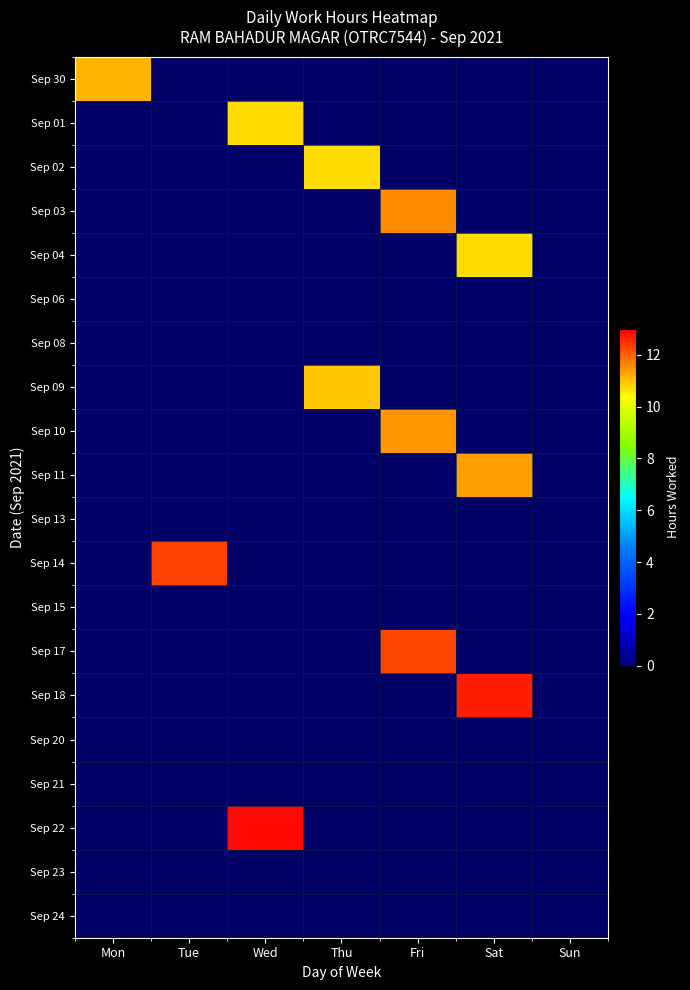

Rank the series by their maximum value, from highest to lowest.

Sep 22, Sep 18, Sep 14, Sep 17, Sep 03, Sep 10, Sep 11, Sep 30, Sep 09, Sep 01, Sep 02, Sep 04, Sep 06, Sep 08, Sep 13, Sep 15, Sep 20, Sep 21, Sep 23, Sep 24